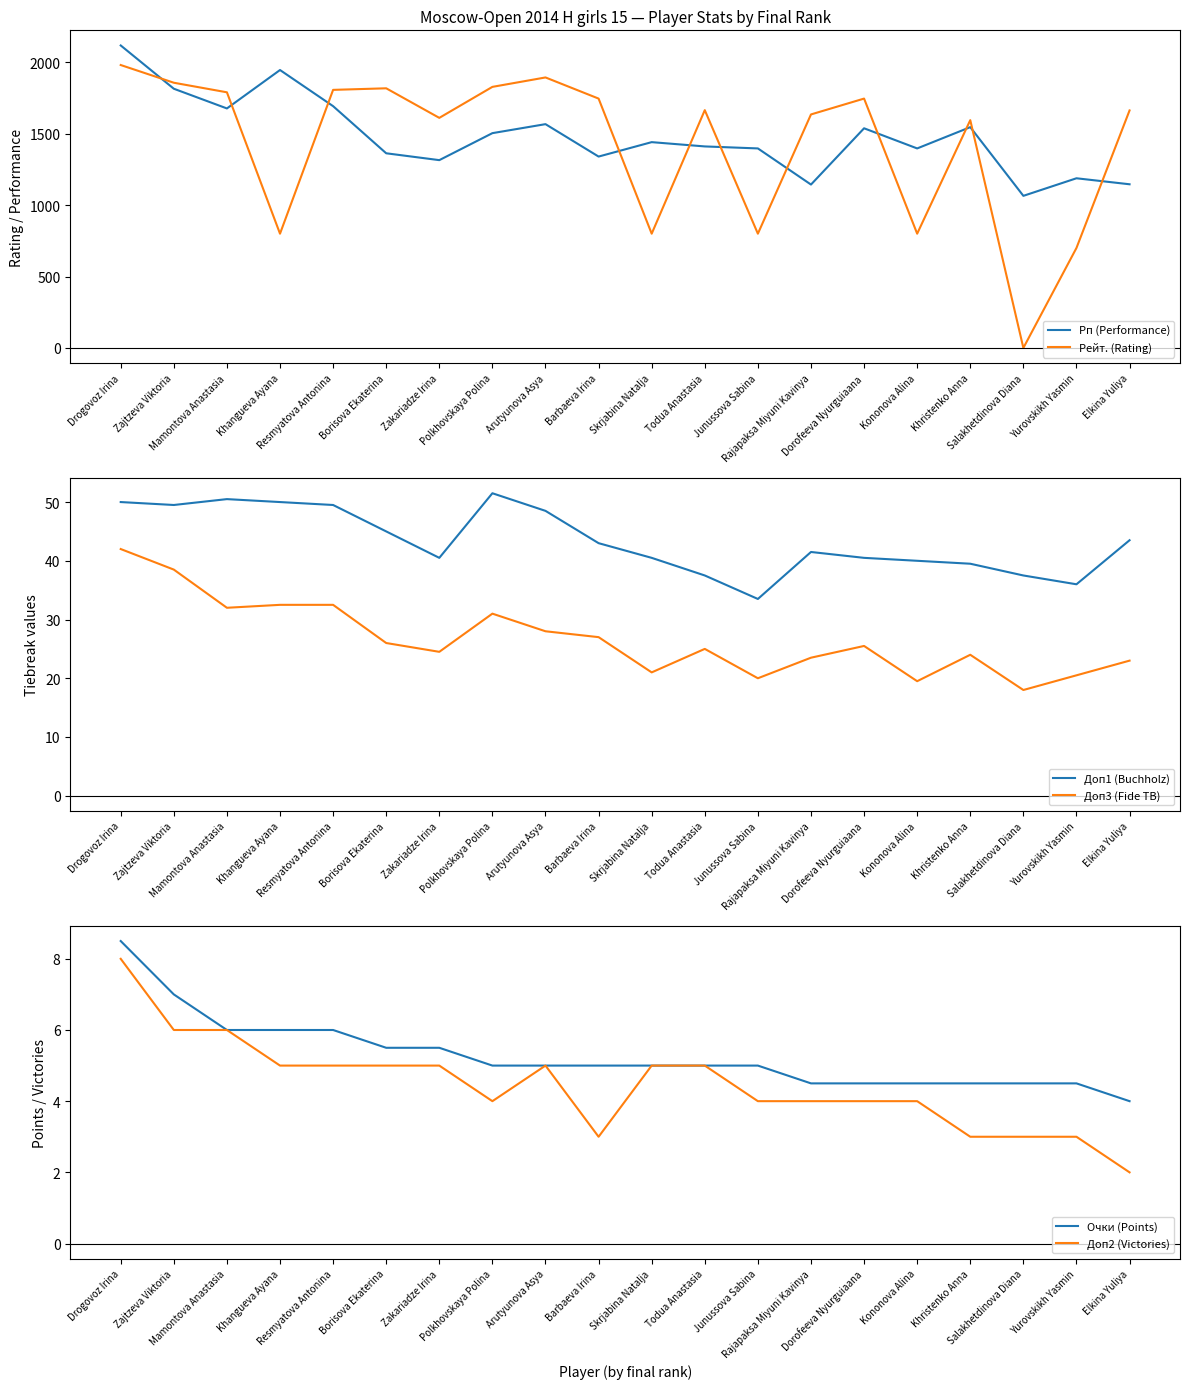

The value of Очки (Points) at Yurovskikh Yasmin is 4.5. True or false?

True